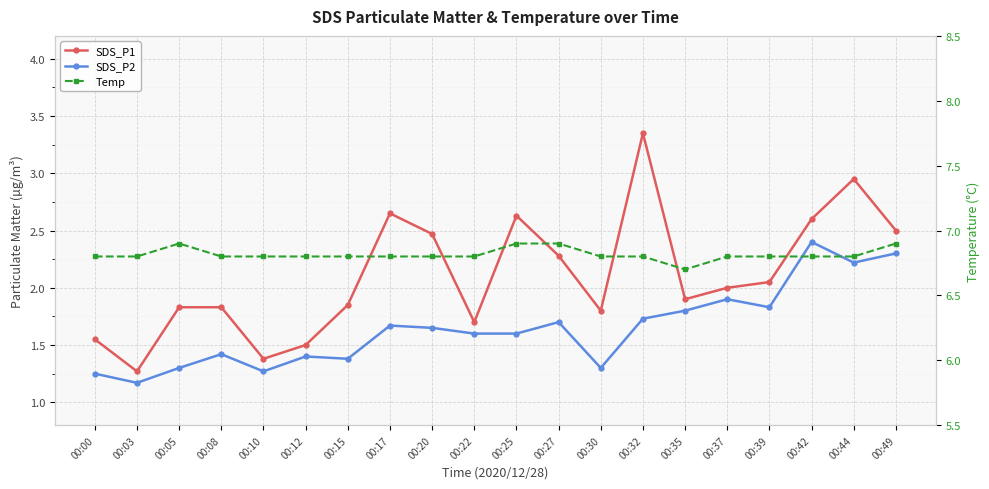

Rank the series by their maximum value, from highest to lowest.

Temp, SDS_P1, SDS_P2